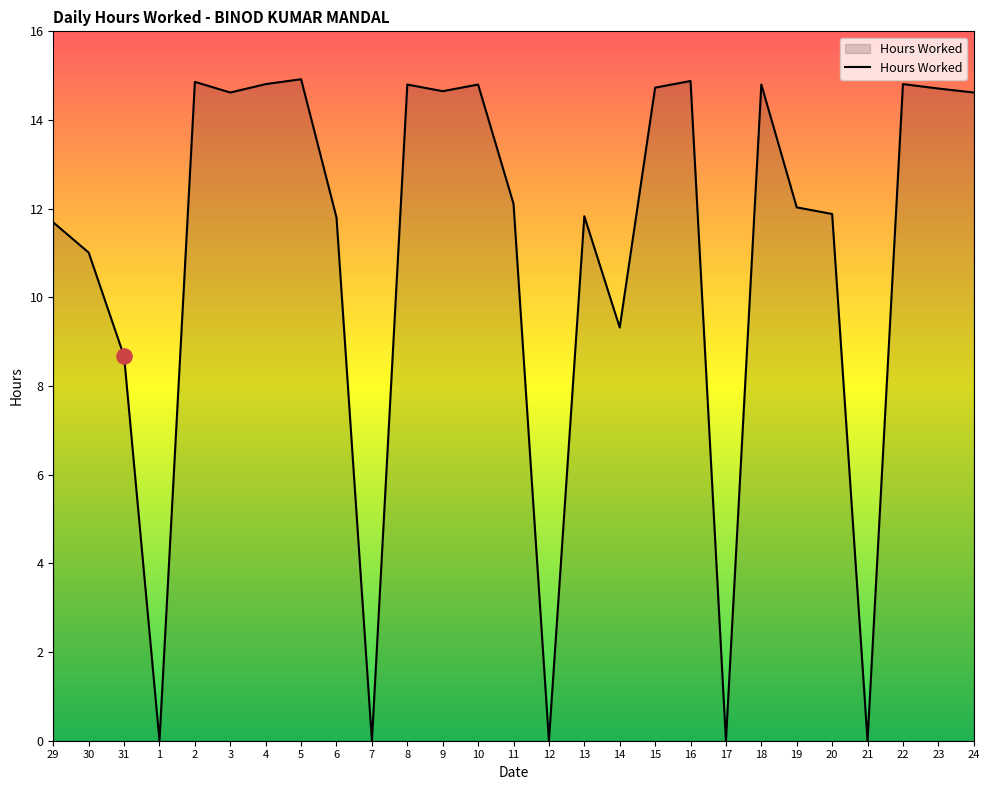

Between 23 and 29, which is larger?

23